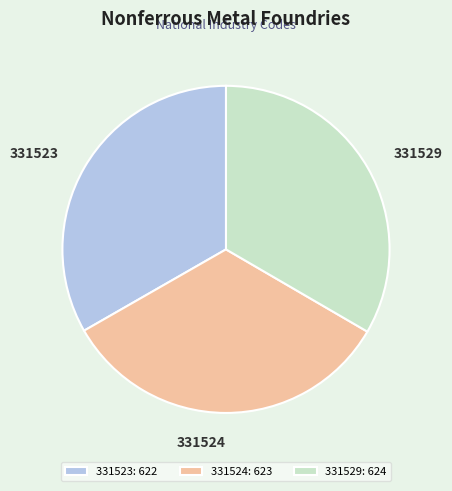

True or false: 331529 accounts for 21% of the total.

False